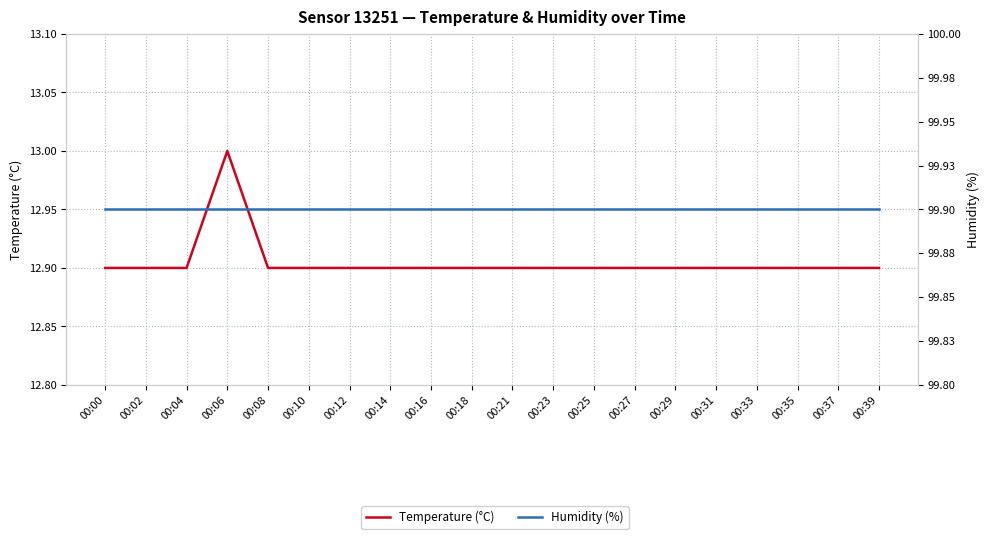

Which category has the lowest value in the Temperature (°C) series?

00:00